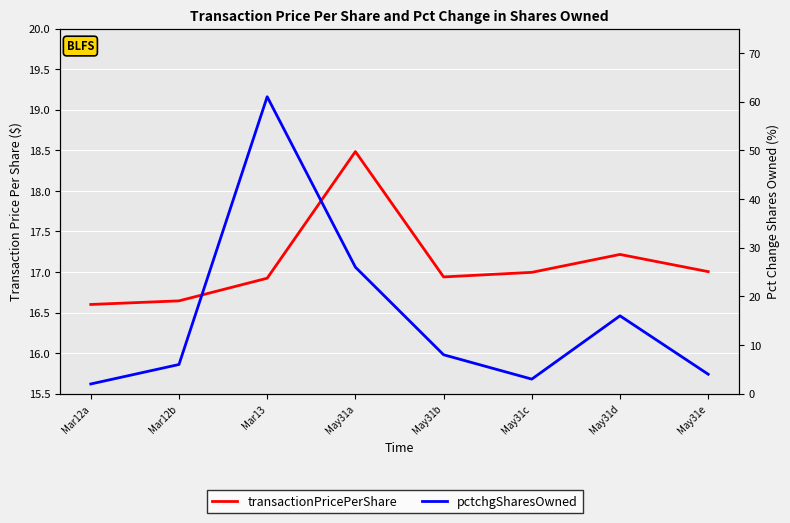

Reading right to left, transcribe all the data shown in this chart.

transactionPricePerShare: 17.0	17.2	17.0	16.9	18.5	16.9	16.6	16.6
pctchgSharesOwned: 4.0	16.0	3.0	8.0	26.0	61.0	6.0	2.0